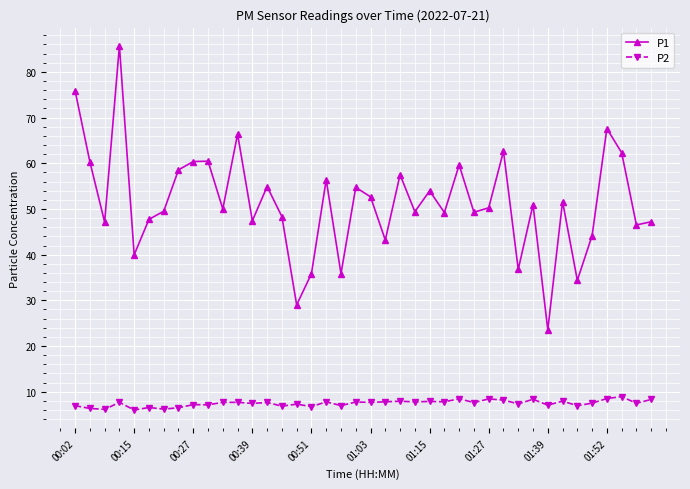

True or false: P2 and P1 intersect in this chart.

False